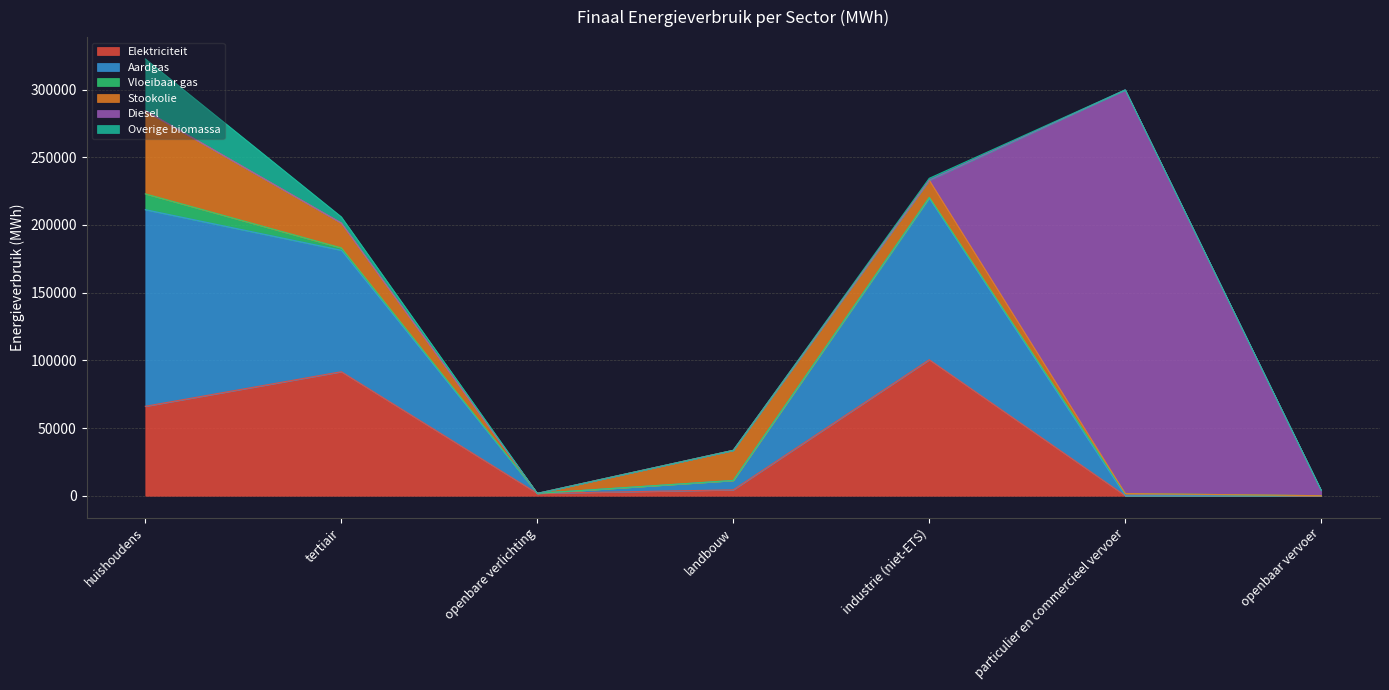

What is the total value across all series at openbaar vervoer?

3938.6